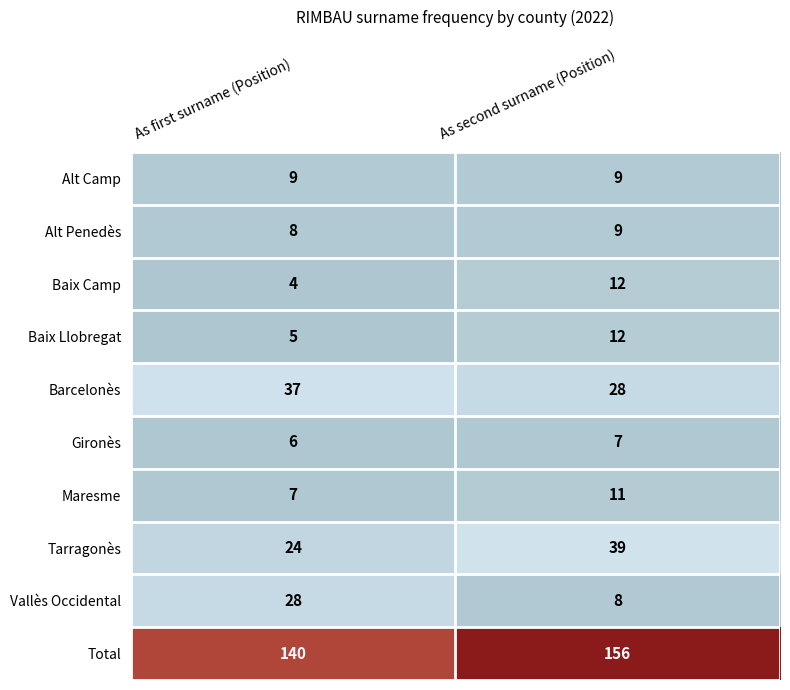

Where is Baix Camp nearest to the value 8?

As first surname (Position)